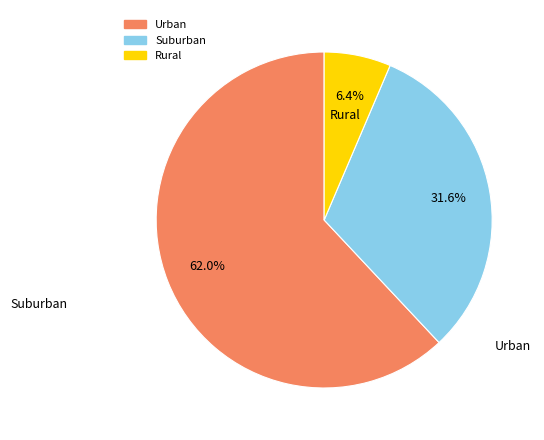

Is there a majority slice in this chart?

Yes